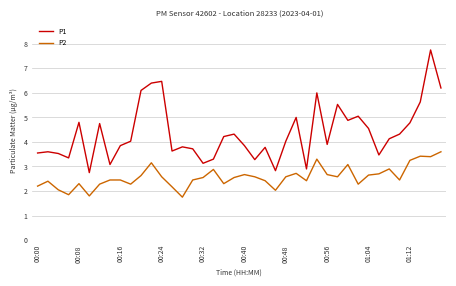

What is the maximum value for P1?

7.8